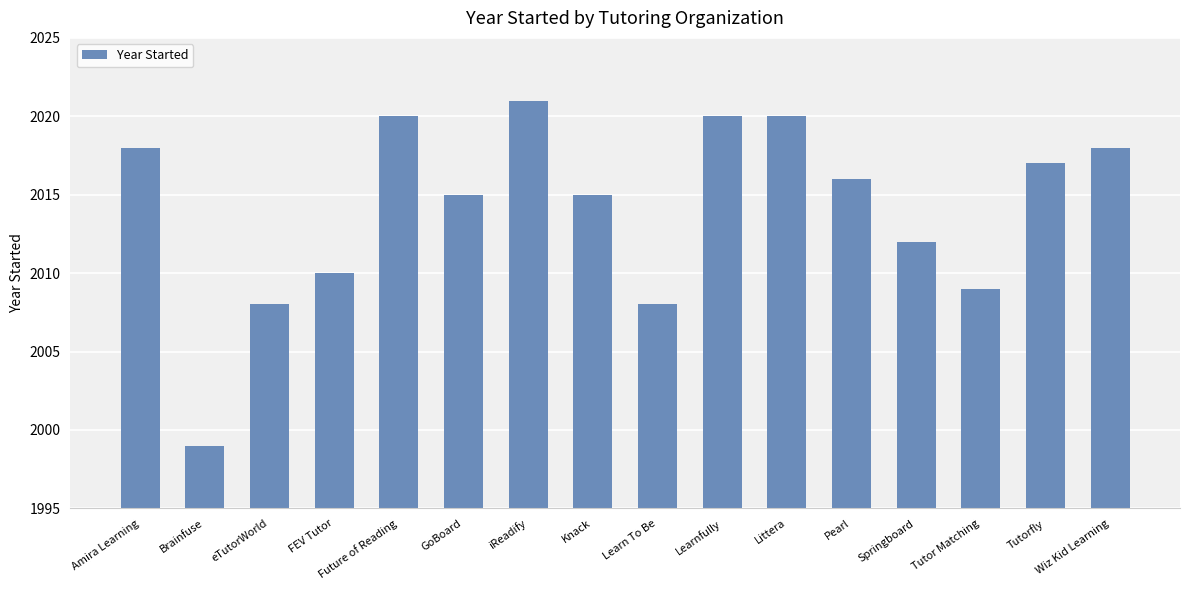

What is the change in value from iReadify to Pearl?

-5